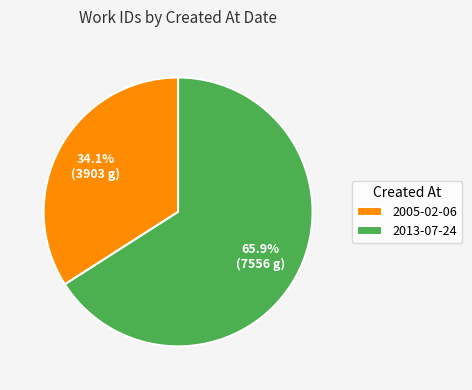

To the nearest percent, what is the average slice percentage?

50%